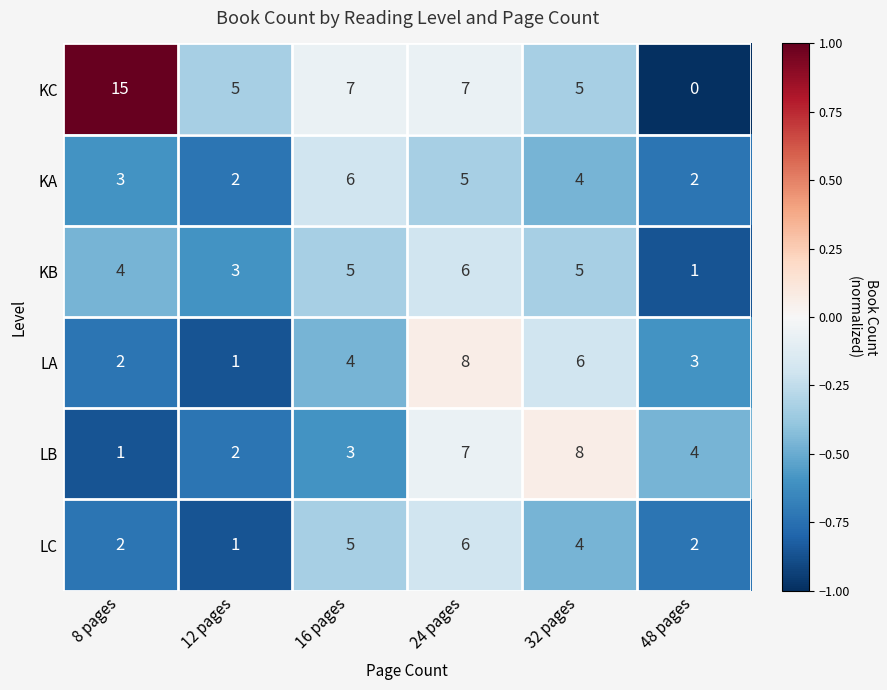

At how many categories does at least one series exceed 6?

4